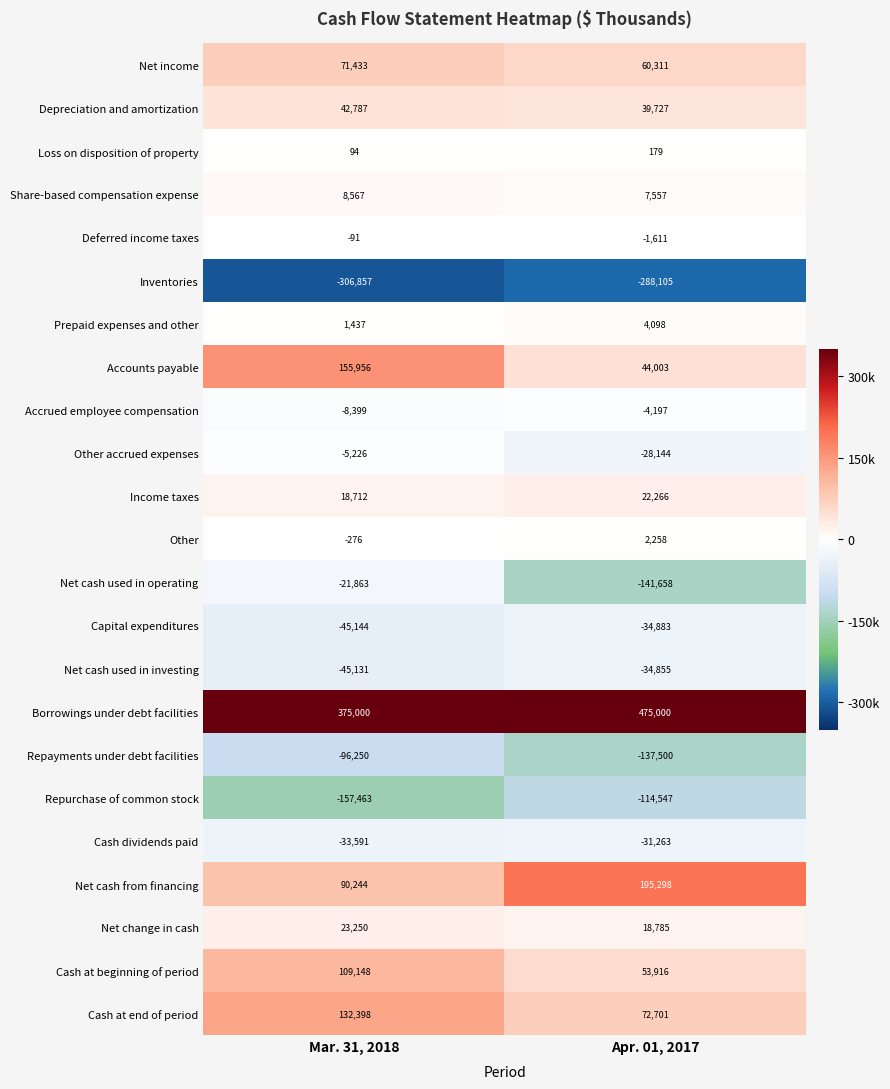

At how many categories does at least one series exceed 57008?

2